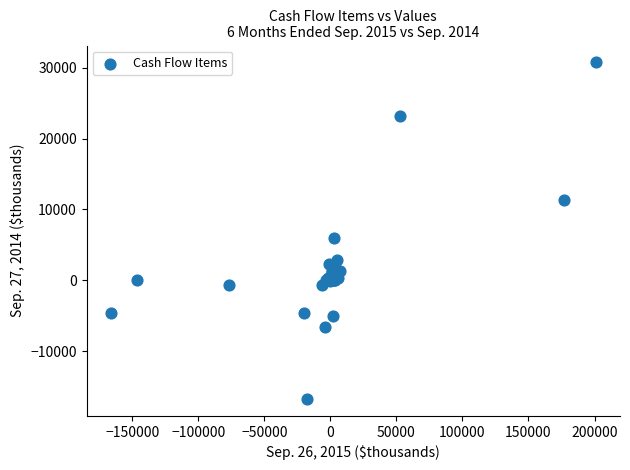

What Y value in the scatter plot is closest to 7002?

5992